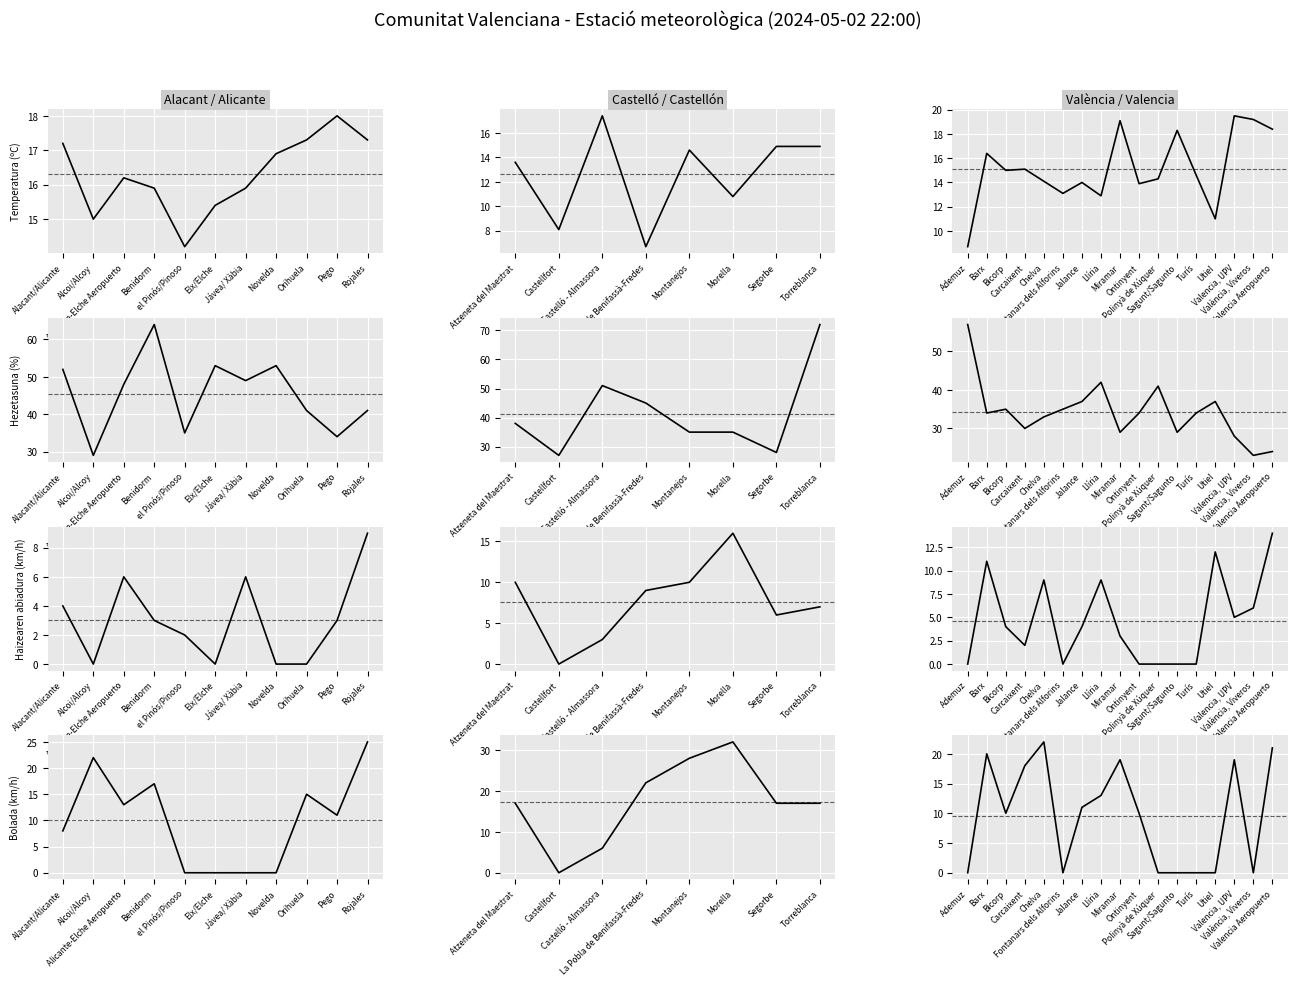

How many interior local peaks does the Bolada (km/h) series have?

4